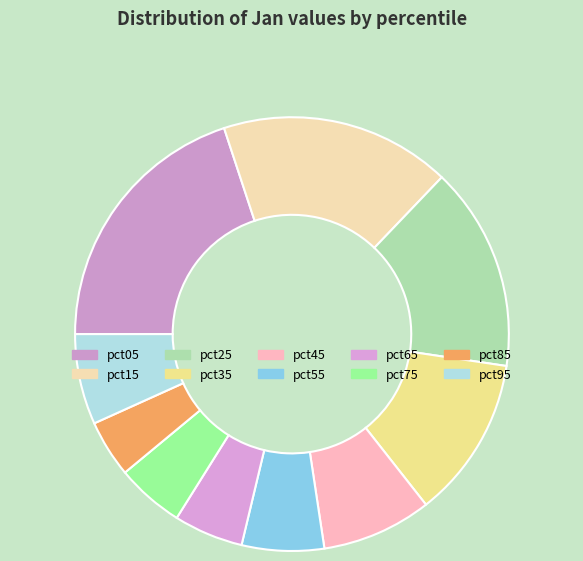

How much of the chart is everything except pct55?

93.9%